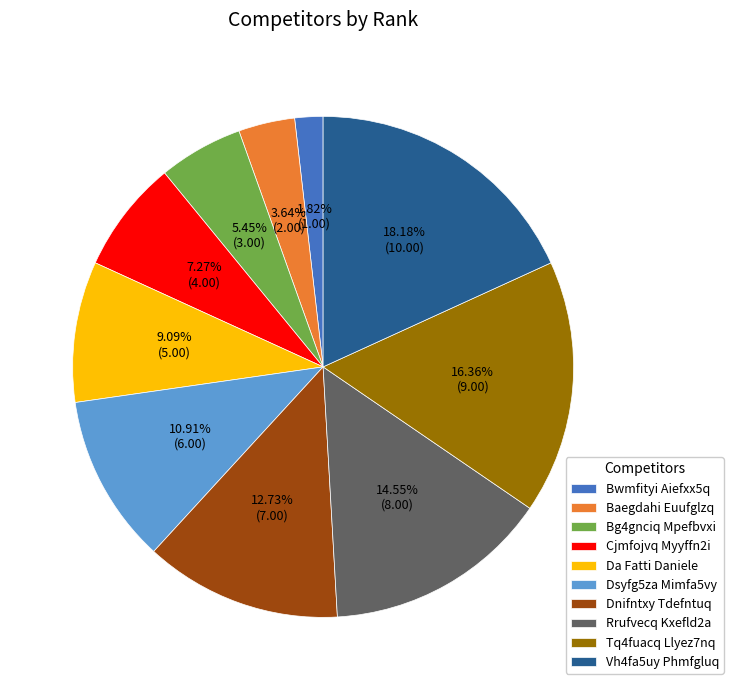

Combined, do Dnifntxy Tdefntuq and Da Fatti Daniele account for over 50%?

No